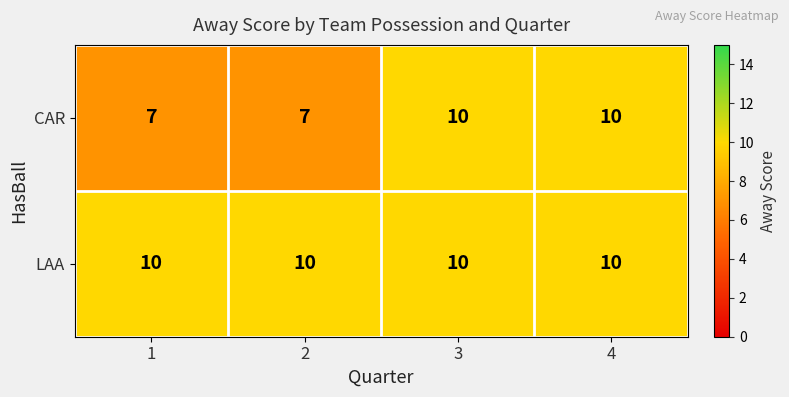

What value does the CAR series have at 1?

7